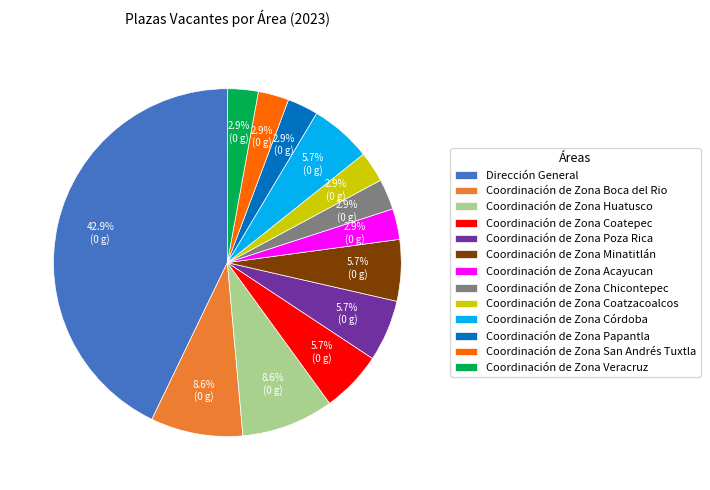

Combined, what portion of the pie is Coordinación de Zona Poza Rica and Coordinación de Zona Papantla?

8.6%